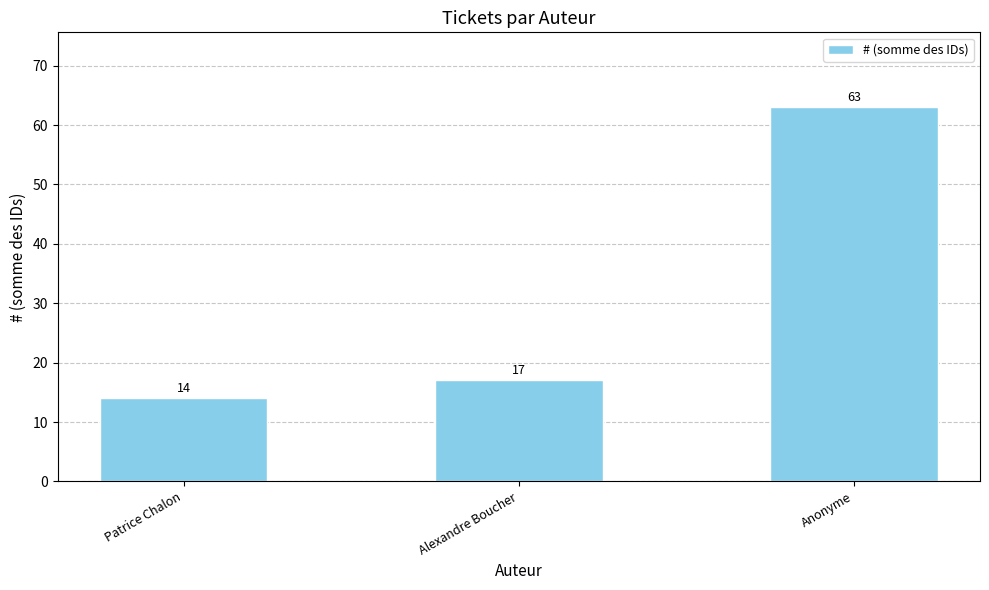

Between Alexandre Boucher and Patrice Chalon, which is larger?

Alexandre Boucher